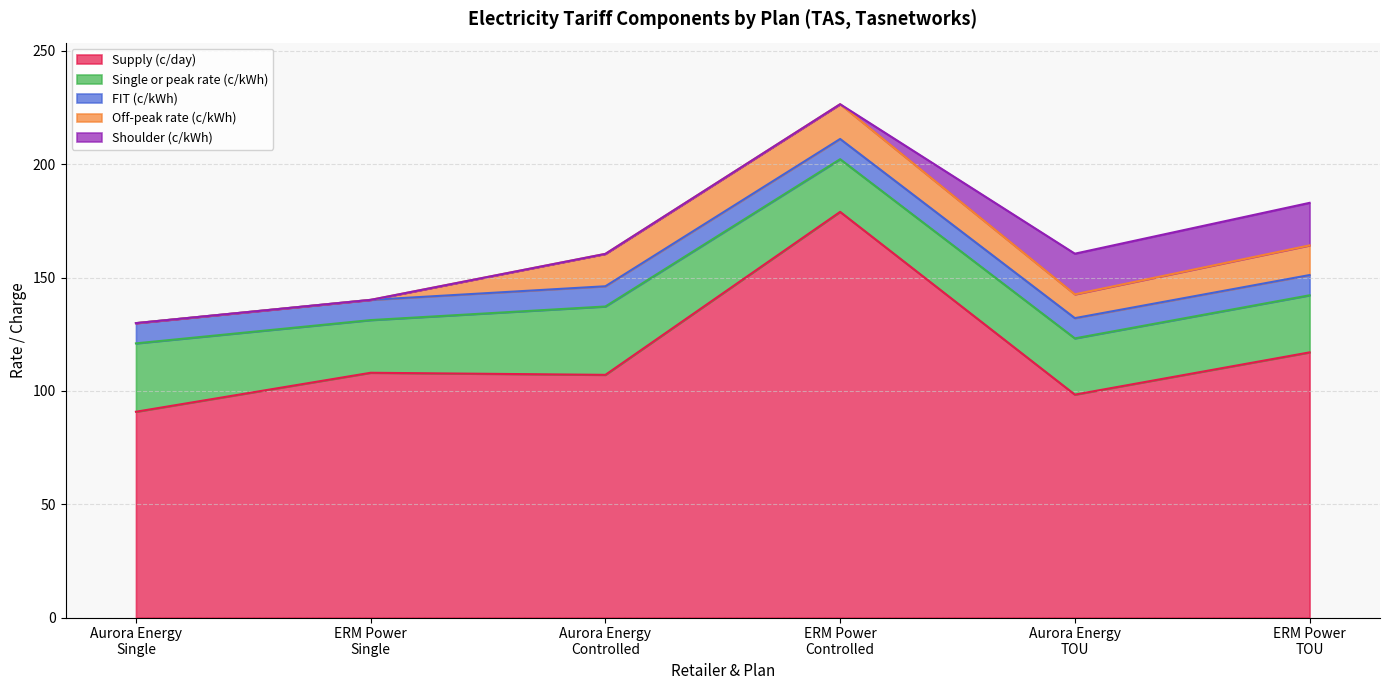

What is the lowest value of the FIT (c/kWh) series?

8.9